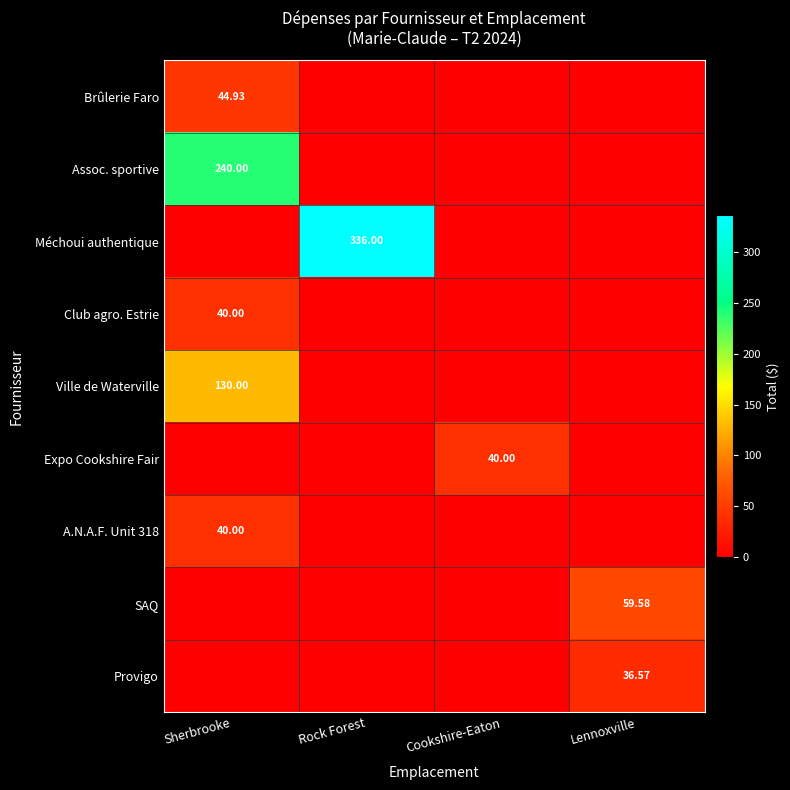

Between Cookshire-Eaton and Lennoxville, which is larger?

Cookshire-Eaton